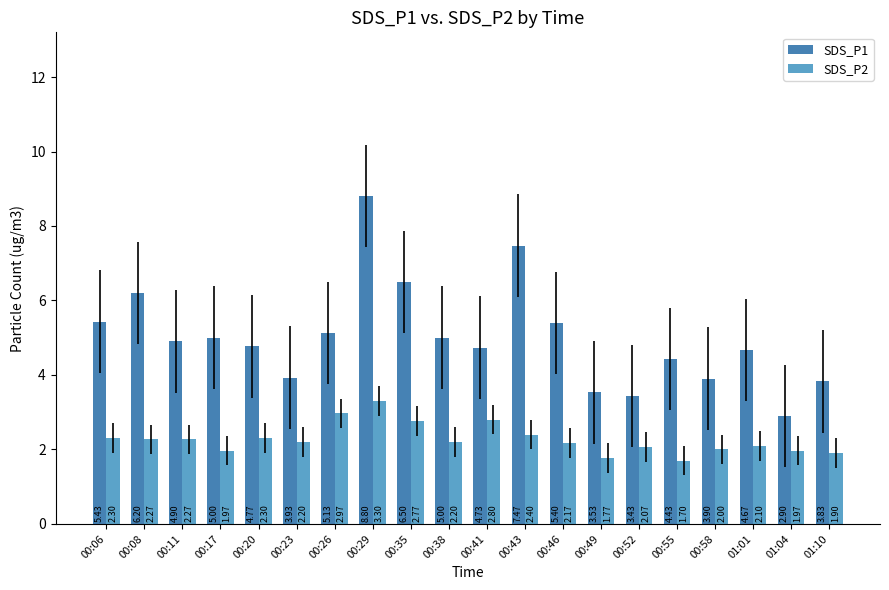

Which series has the widest spread of values?

SDS_P1